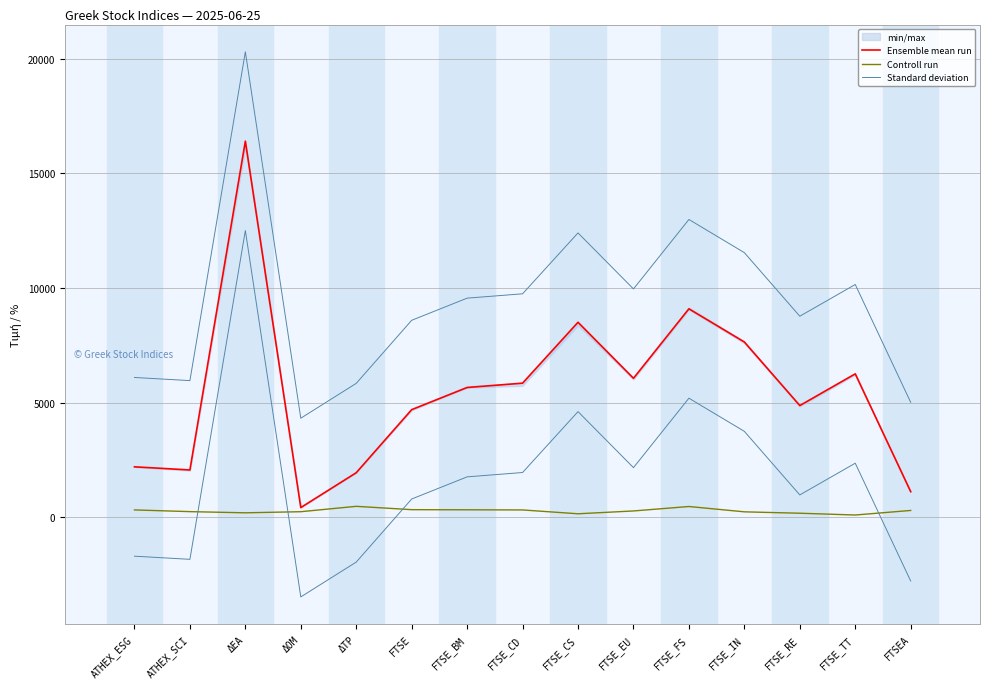

Reading right to left, extract all data points from this chart.

Ensemble mean run: FTSEA=1114.8	FTSE_TT=6252.9	FTSE_RE=4869.5	FTSE_IN=7642.0	FTSE_FS=9088.8	FTSE_EU=6059.5	FTSE_CS=8502.9	FTSE_CD=5847.1	FTSE_BM=5657.8	FTSE=4692.0	ΔΤΡ=1941.3	ΔΟΜ=421.5	ΔΕΑ=16400.9	ATHEX_SCI=2061.1	ATHEX_ESG=2198.4
Controll run: FTSEA=295.4	FTSE_TT=96.9	FTSE_RE=174.5	FTSE_IN=235.3	FTSE_FS=467.5	FTSE_EU=273.8	FTSE_CS=150.5	FTSE_CD=317.8	FTSE_BM=324.2	FTSE=329.8	ΔΤΡ=475.5	ΔΟΜ=240.9	ΔΕΑ=192.9	ATHEX_SCI=244.1	ATHEX_ESG=318.6
Standard deviation: FTSEA=5011.8	FTSE_TT=10149.9	FTSE_RE=8766.5	FTSE_IN=11539.0	FTSE_FS=12985.7	FTSE_EU=9956.5	FTSE_CS=12399.9	FTSE_CD=9744.1	FTSE_BM=9554.7	FTSE=8589.0	ΔΤΡ=5838.3	ΔΟΜ=4318.4	ΔΕΑ=20297.9	ATHEX_SCI=5958.0	ATHEX_ESG=6095.4